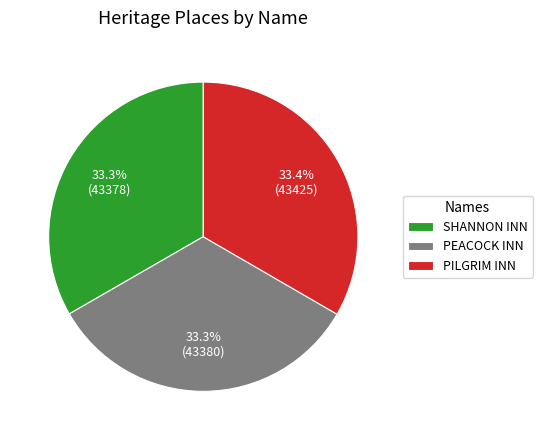

To the nearest percent, what percentage of the pie is PEACOCK INN?

33%